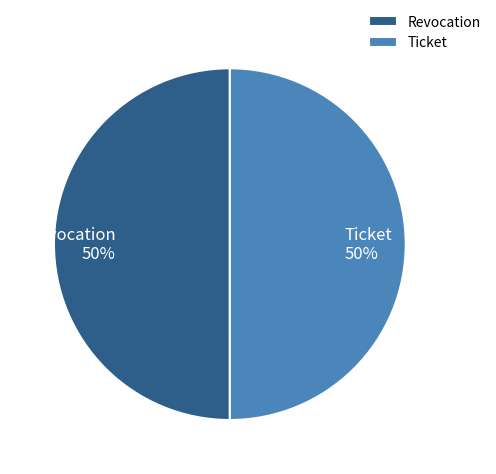

To the nearest percent, what is the average slice percentage?

50%